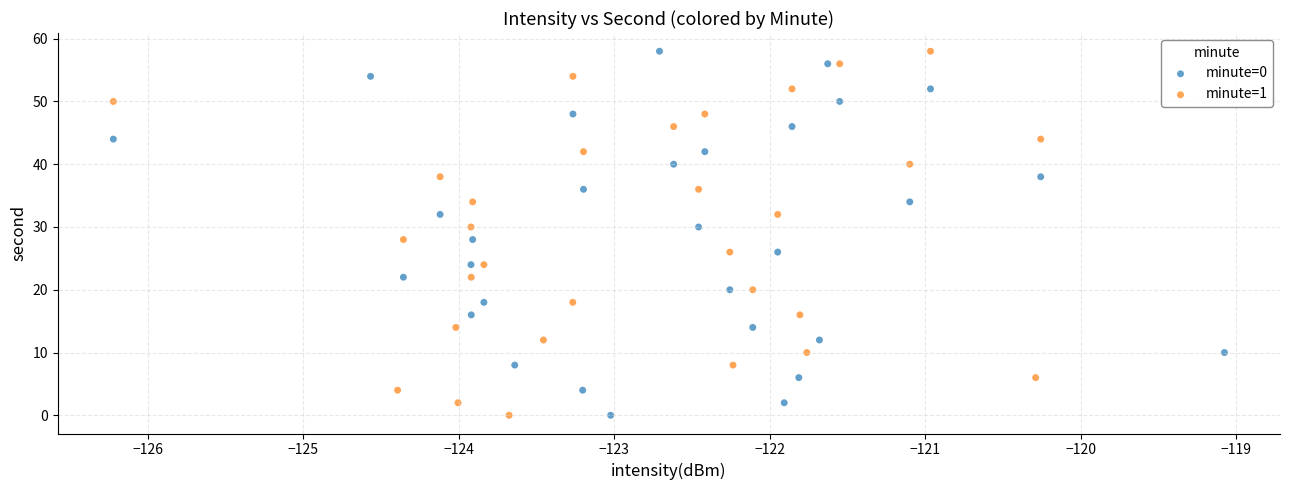

What are all the series names shown in the legend?

minute=0, minute=1